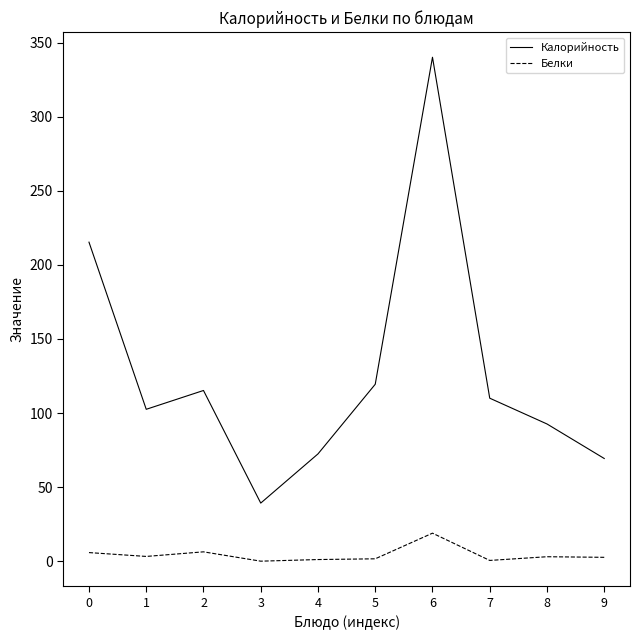

What is the spread (max minus min) of values at 6?

321.2